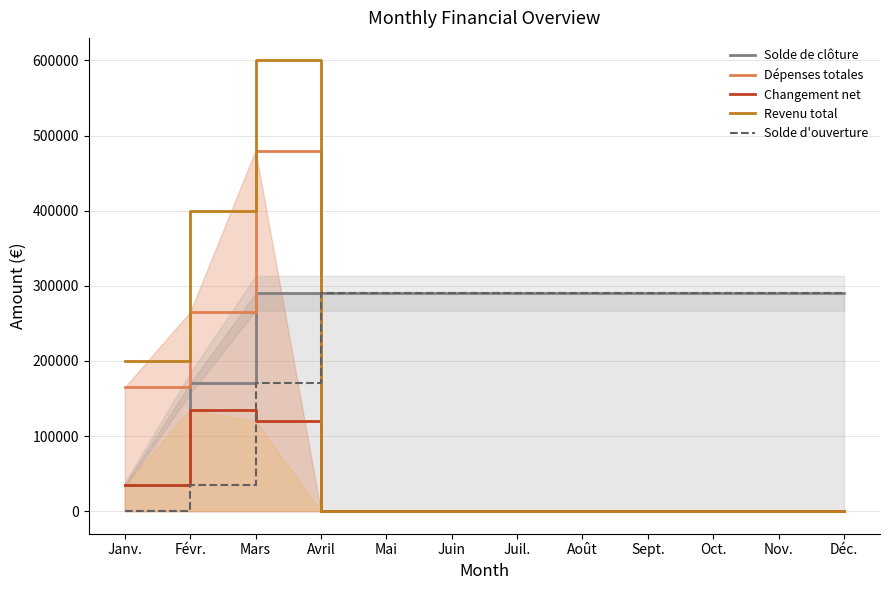

Where is the first local maximum for Revenu total?

Mars